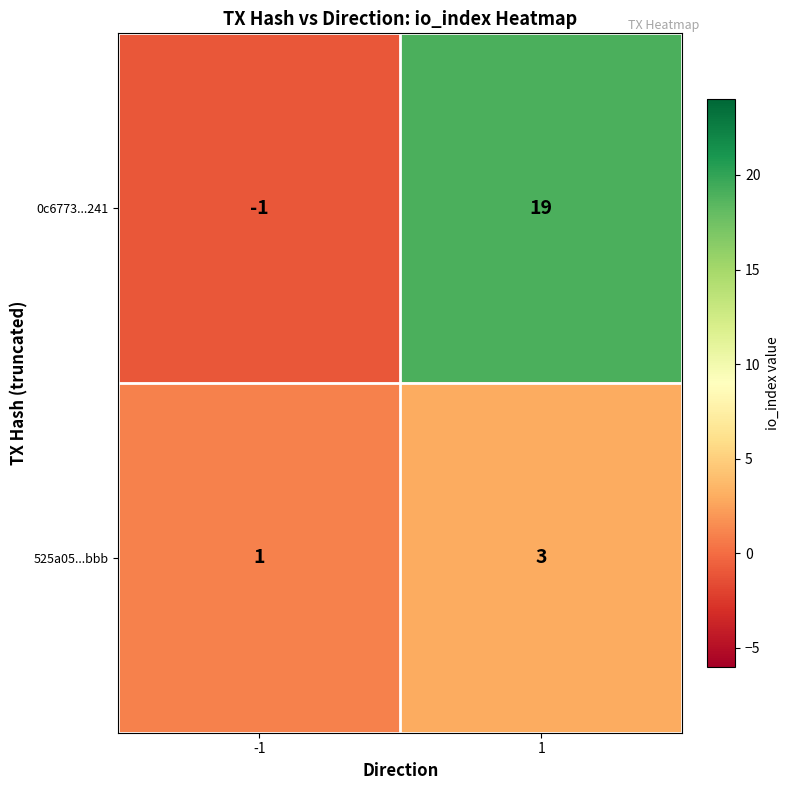

What is the sum of the 0c6773...241 values at 1 and -1?

18